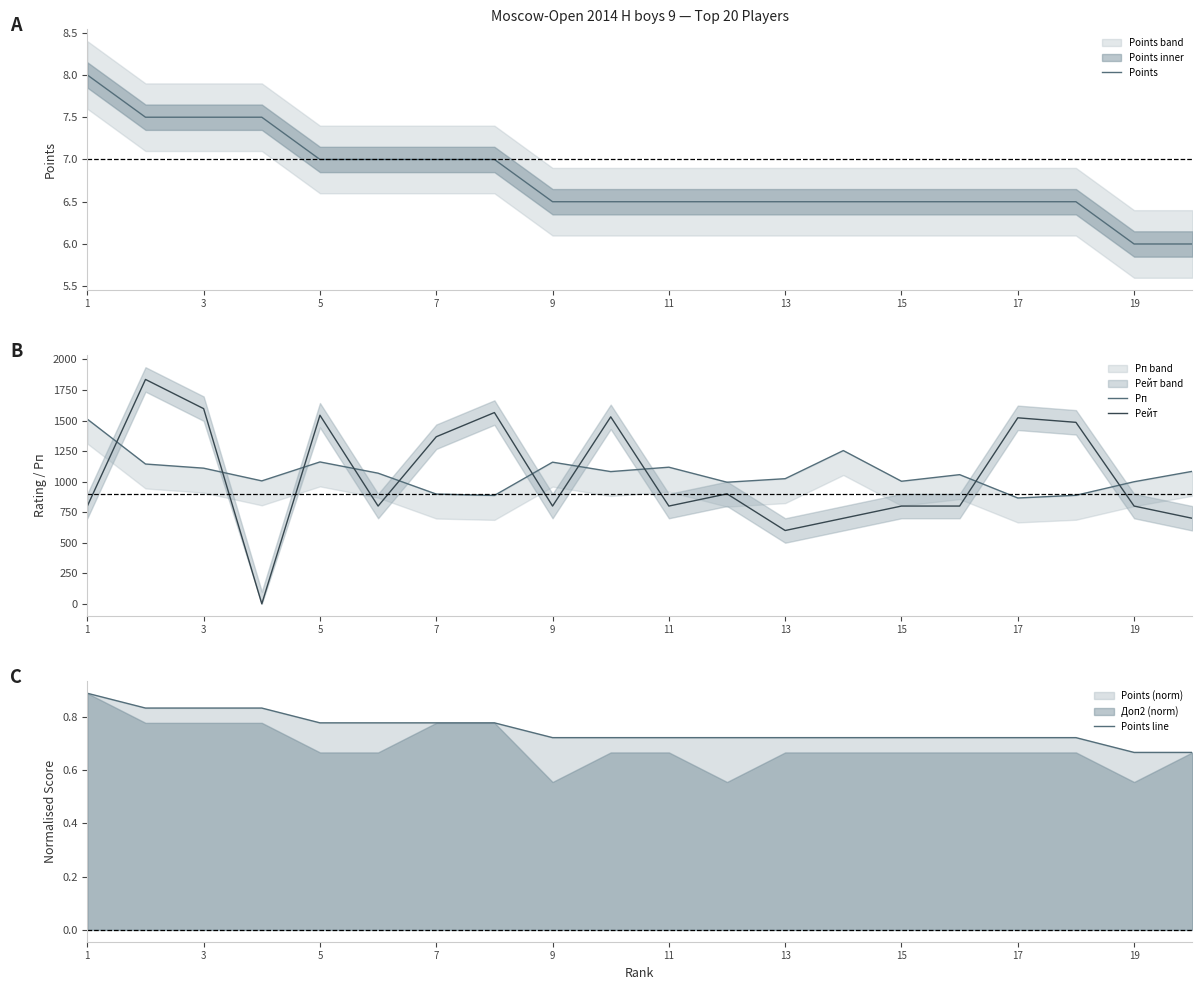

True or false: Points and Рейт cross at least once.

True